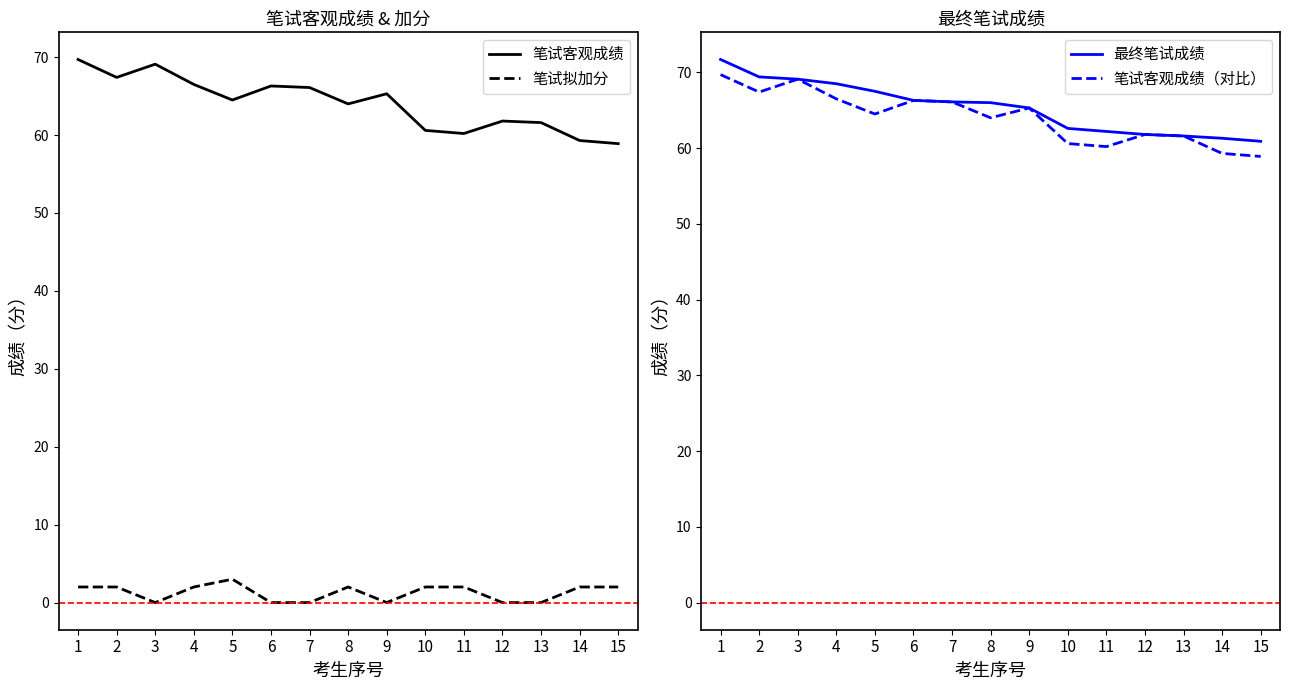

At which category does 笔试客观成绩 reach its first local peak?

3